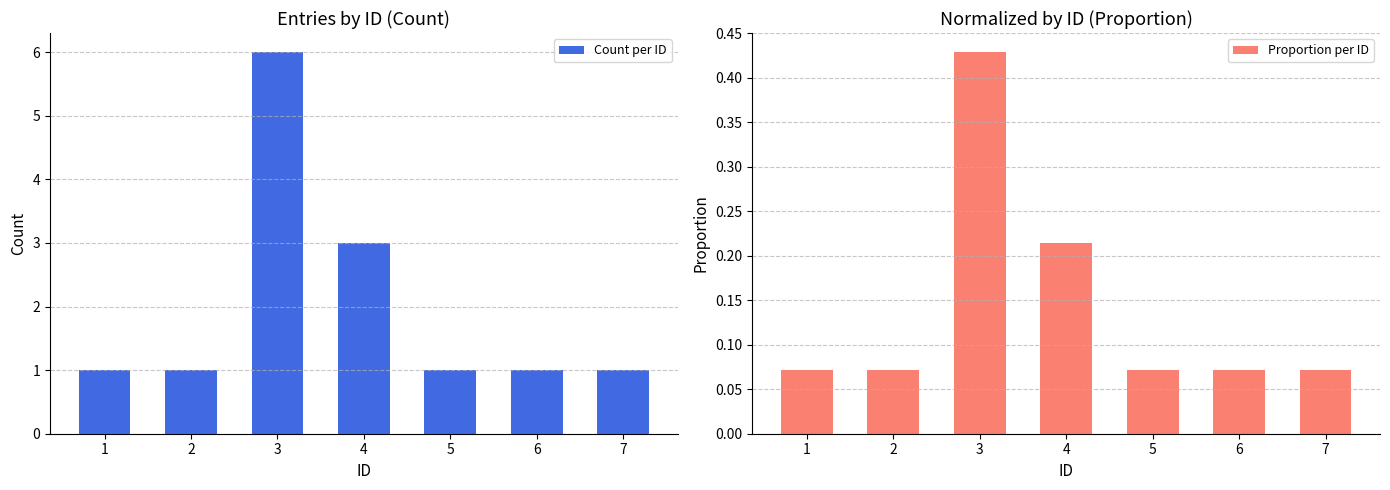

The Proportion per ID series shows 0.1 at 3. True or false?

False